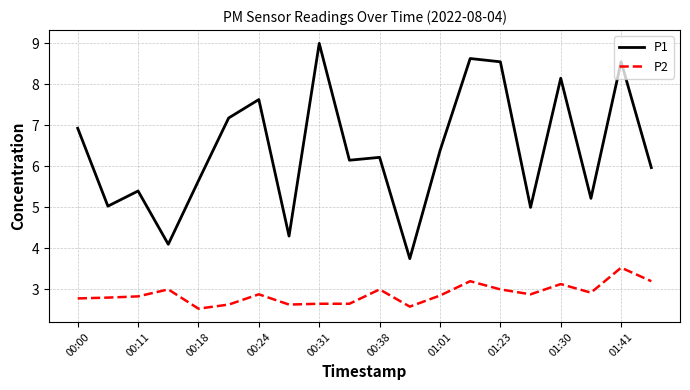

How many lines are shown in the chart?

2